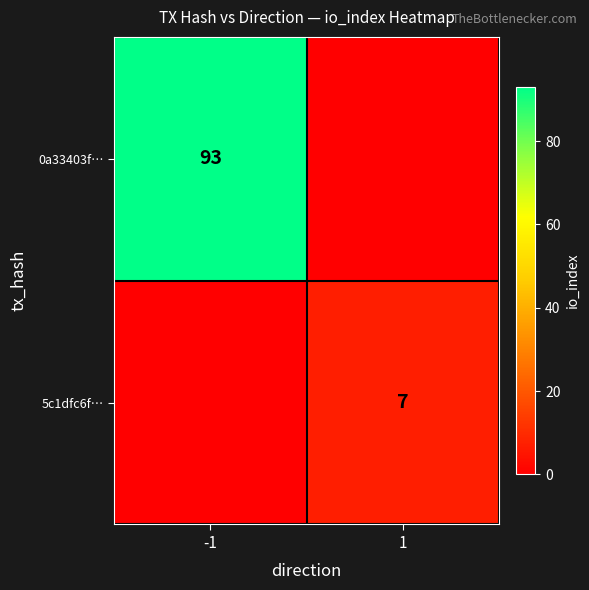

The 0a33403f… series shows 153 at -1. True or false?

False